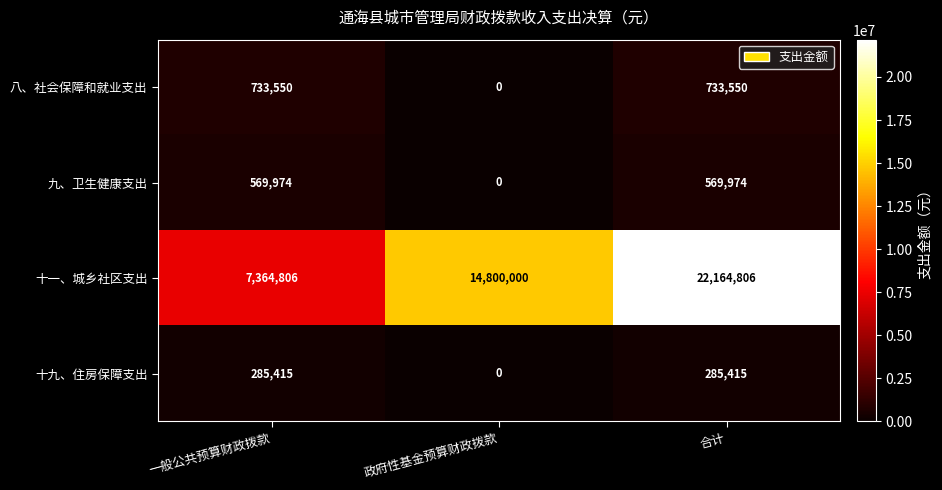

Reading right to left, extract all data points from this chart.

八、社会保障和就业支出: 733550	0	733550
九、卫生健康支出: 569974	0	569974
十一、城乡社区支出: 22164806	14800000	7364806
十九、住房保障支出: 285415	0	285415